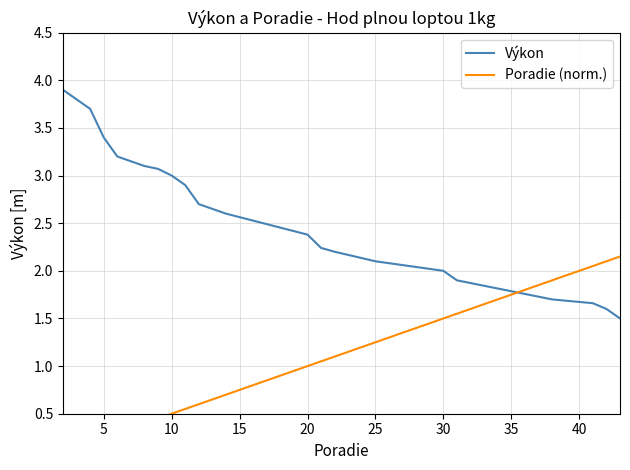

What is the highest value of the Výkon series?

3.9